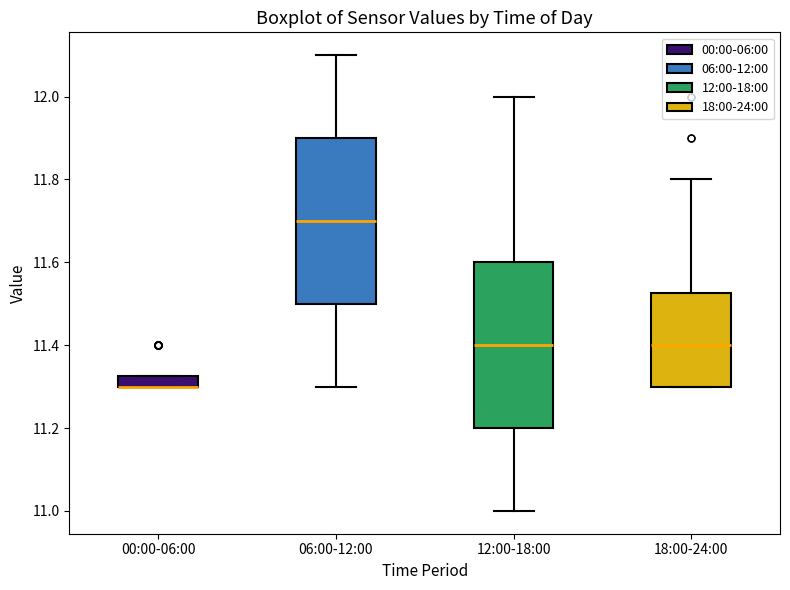

Where does the lower whisker of the box for 06:00-12:00 end on the y-axis? The values are not printed on the chart, so give them approximately, as read against the axis.

11.30